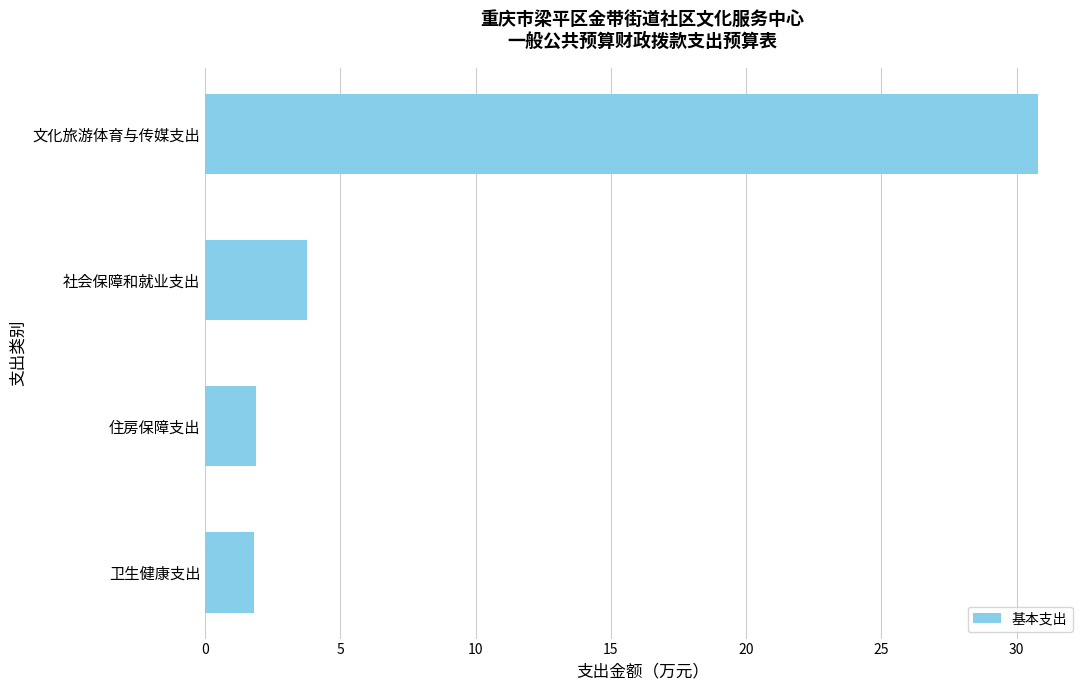

What is the ratio of the value at 文化旅游体育与传媒支出 to the value at 社会保障和就业支出?

8.2